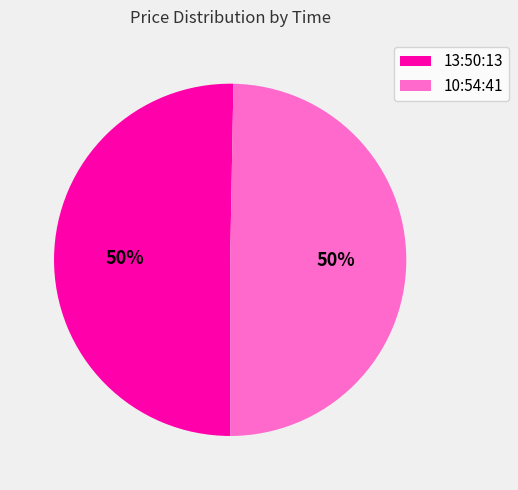

Do 10:54:41 and 13:50:13 together represent more than half of the pie?

Yes